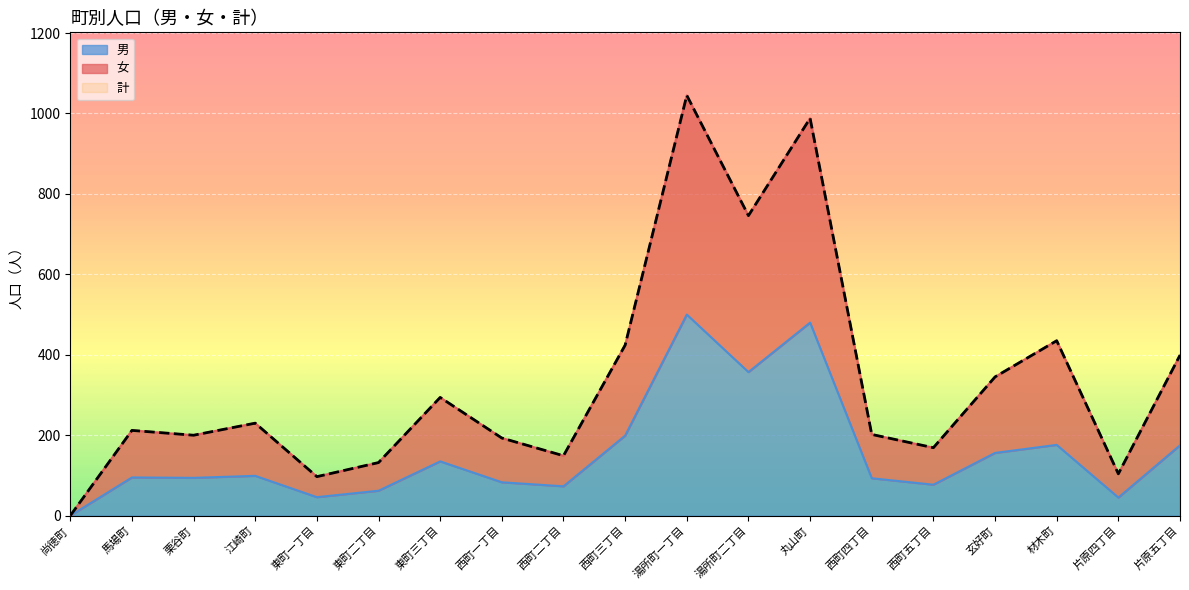

What is the spread (max minus min) of values at 片原五丁目?

224